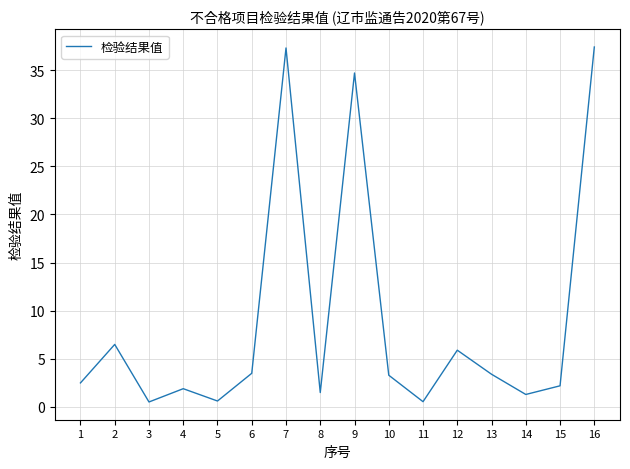

The chart shows a value of 62.8 at 7. True or false?

False